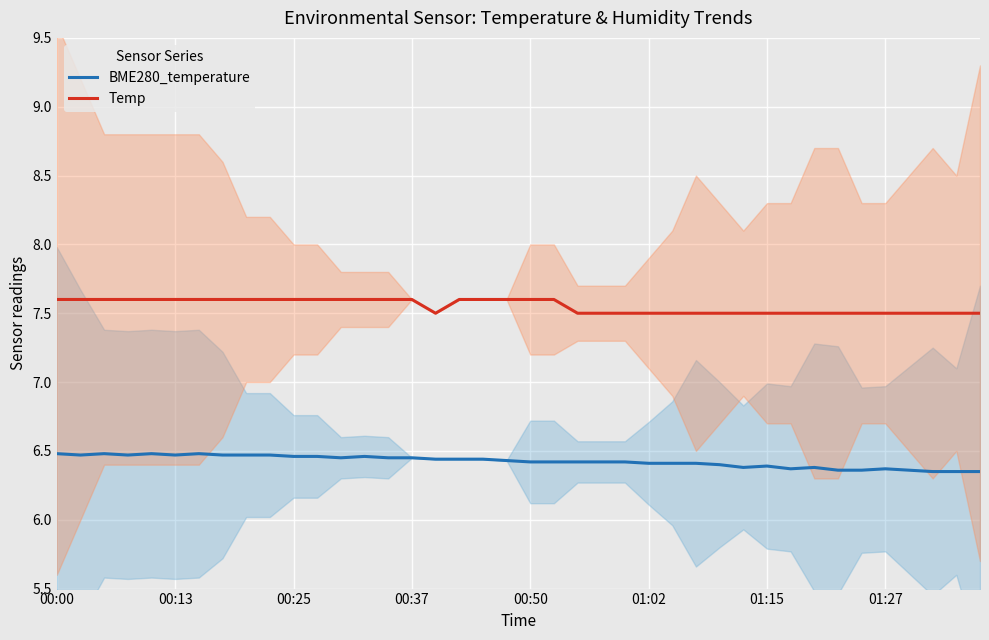

List the series in order of their overall mean, highest first.

Temp, BME280_temperature